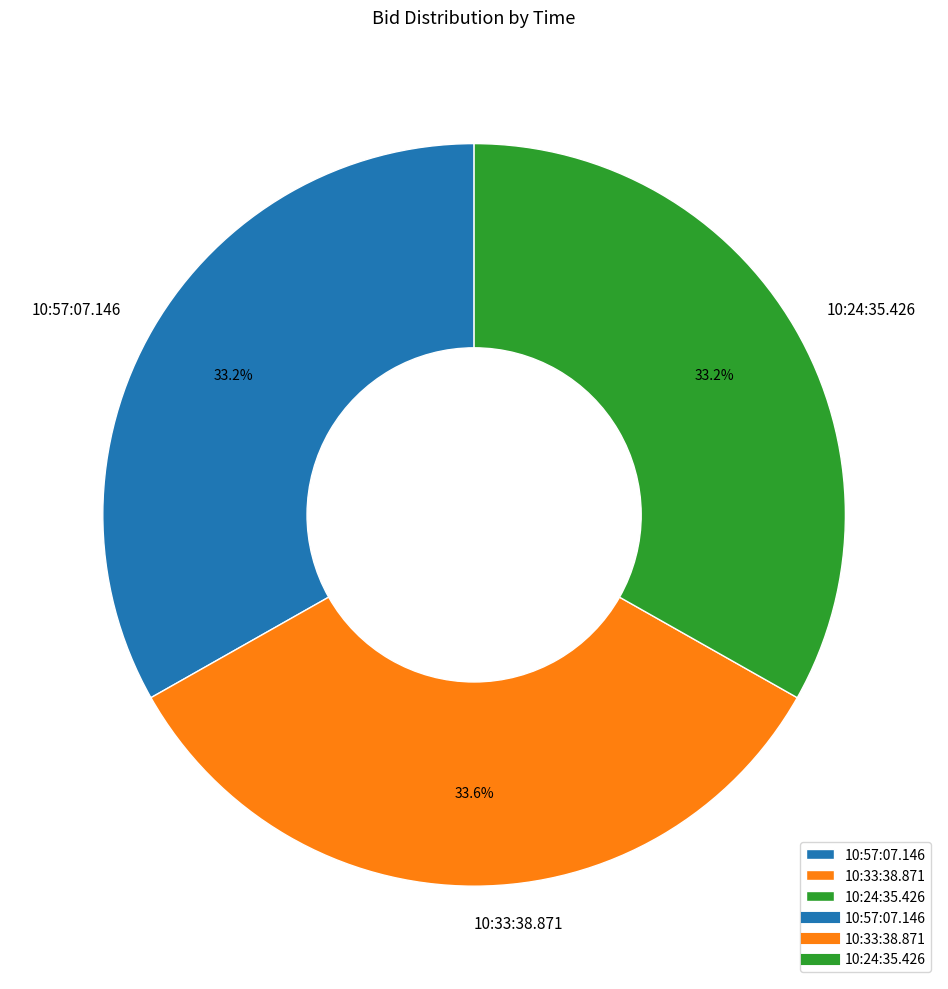

The 10:33:38.871 slice represents 34% of the pie. True or false?

True